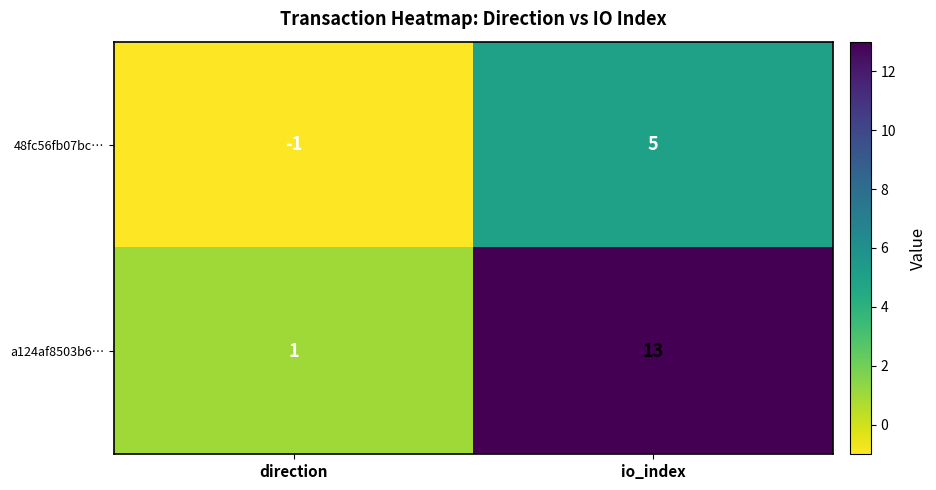

What is the average value of the a124af8503b6… series?

7